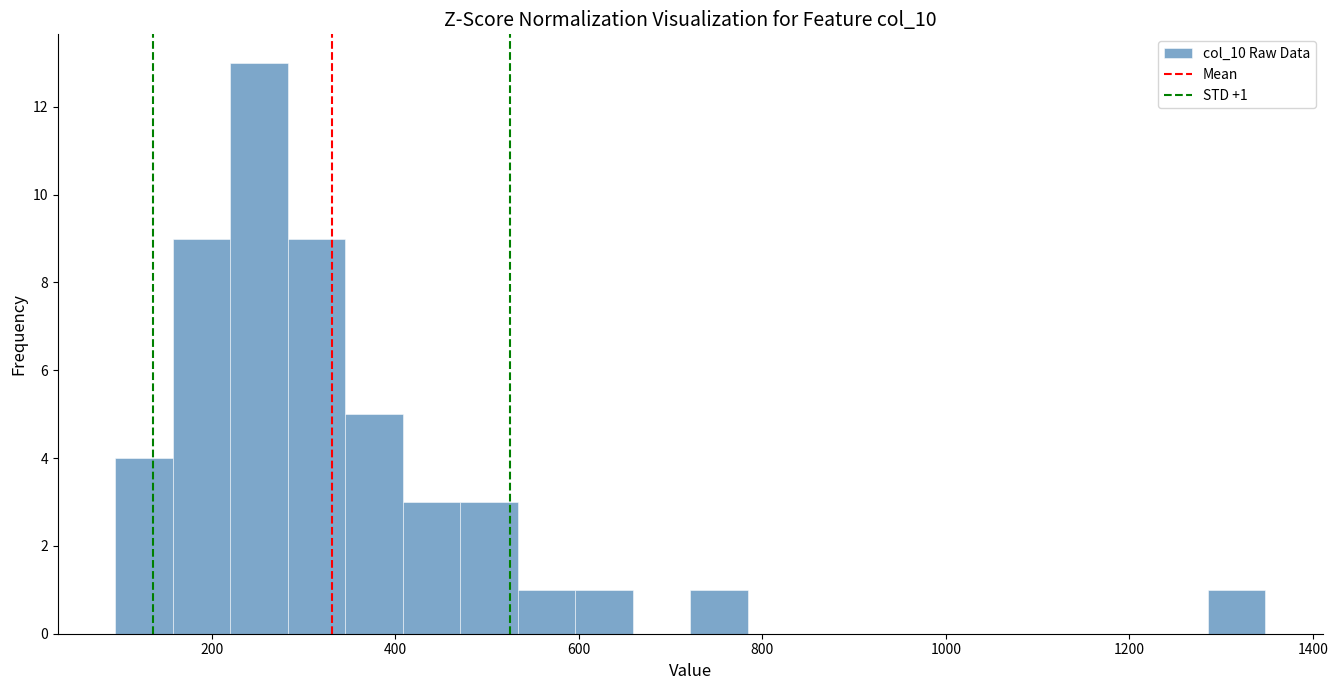

Around what value on the x-axis is the tallest bar? Give the approximate position of its centre, as read against the axis.

260